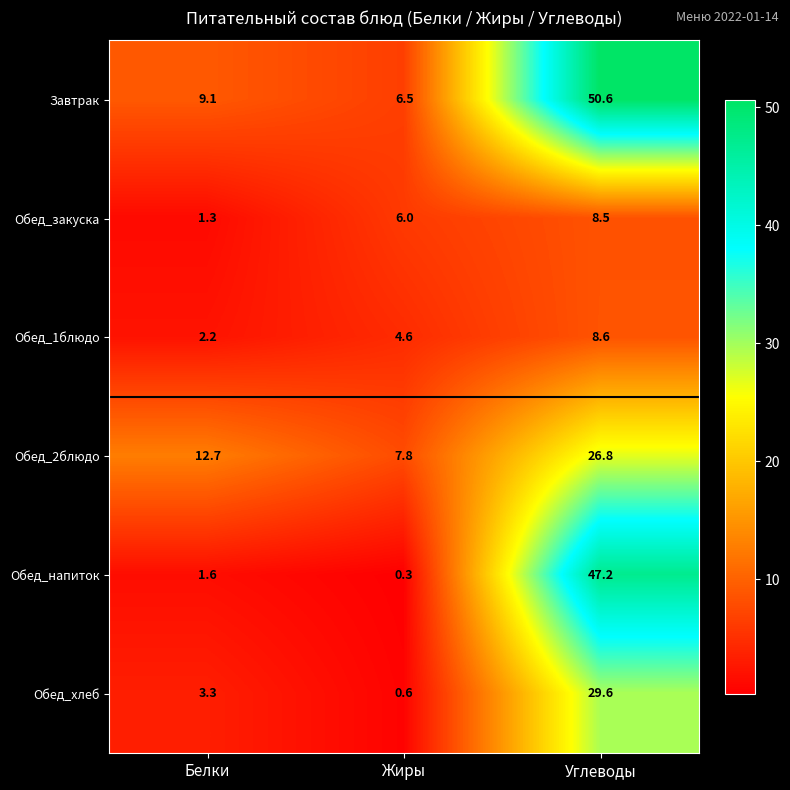

Which series has the widest spread of values?

Обед_напиток